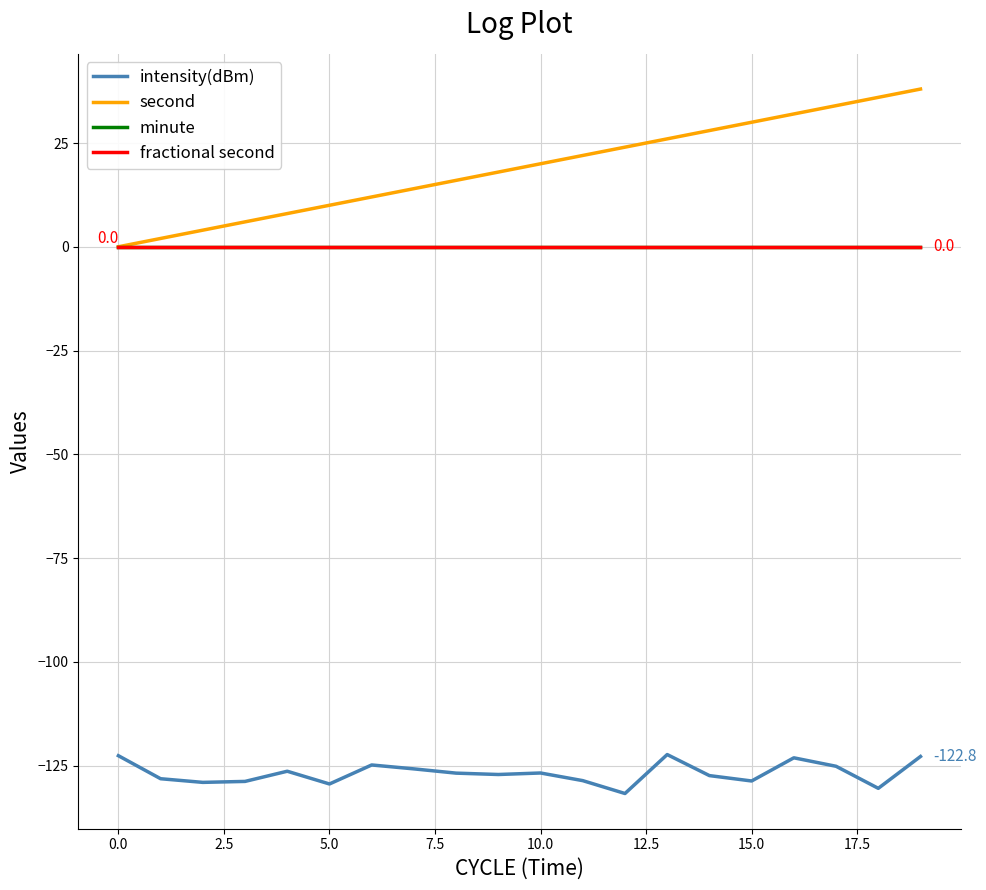

Reading left to right, list all the values displayed in this chart.

intensity(dBm): -122.6	-128.2	-129.0	-128.8	-126.4	-129.4	-124.9	-125.8	-126.8	-127.2	-126.8	-128.6	-131.7	-122.3	-127.4	-128.7	-123.1	-125.2	-130.5	-122.8
second: 0.0	2.0	4.0	6.0	8.0	10.0	12.0	14.0	16.0	18.0	20.0	22.0	24.0	26.0	28.0	30.0	32.0	34.0	36.0	38.0
minute: 0.0	0.0	0.0	0.0	0.0	0.0	0.0	0.0	0.0	0.0	0.0	0.0	0.0	0.0	0.0	0.0	0.0	0.0	0.0	0.0
fractional second: 0.0	0.0	0.0	0.0	0.0	0.0	0.0	0.0	0.0	0.0	0.0	0.0	0.0	0.0	0.0	0.0	0.0	0.0	0.0	0.0